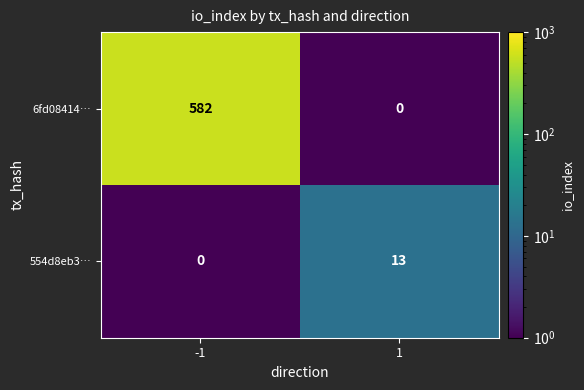

Is it true that 554d8eb3… equals 0 at -1?

True